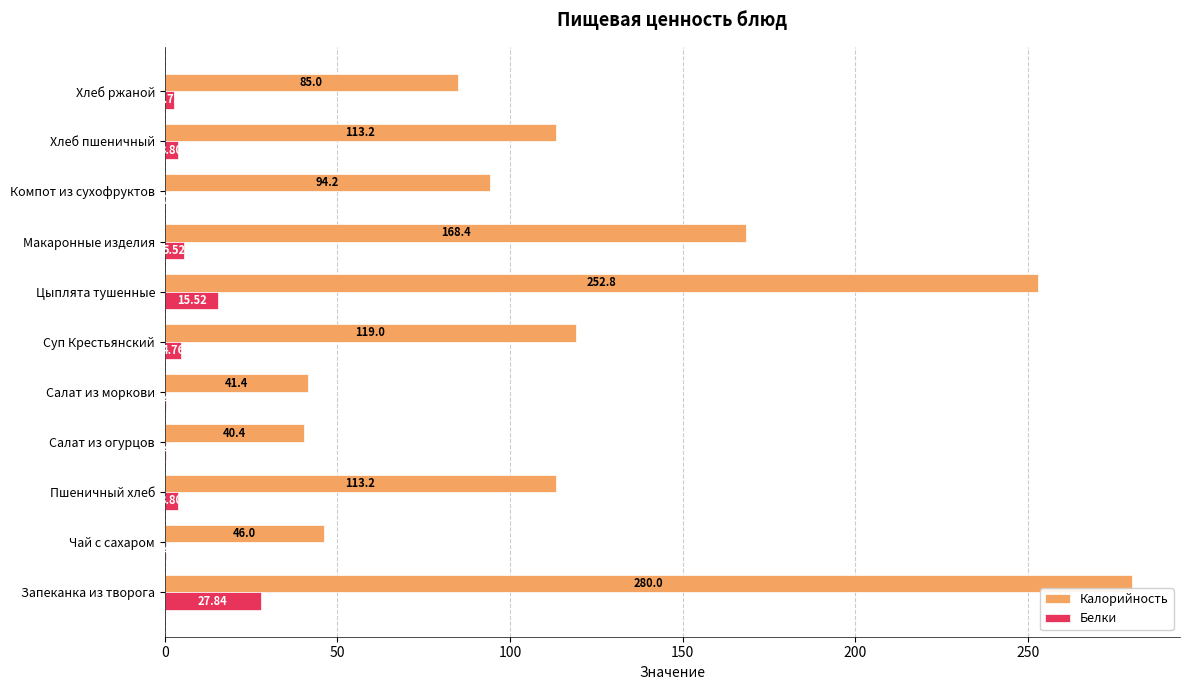

At which label is Белки closest to 13?

Цыплята тушенные